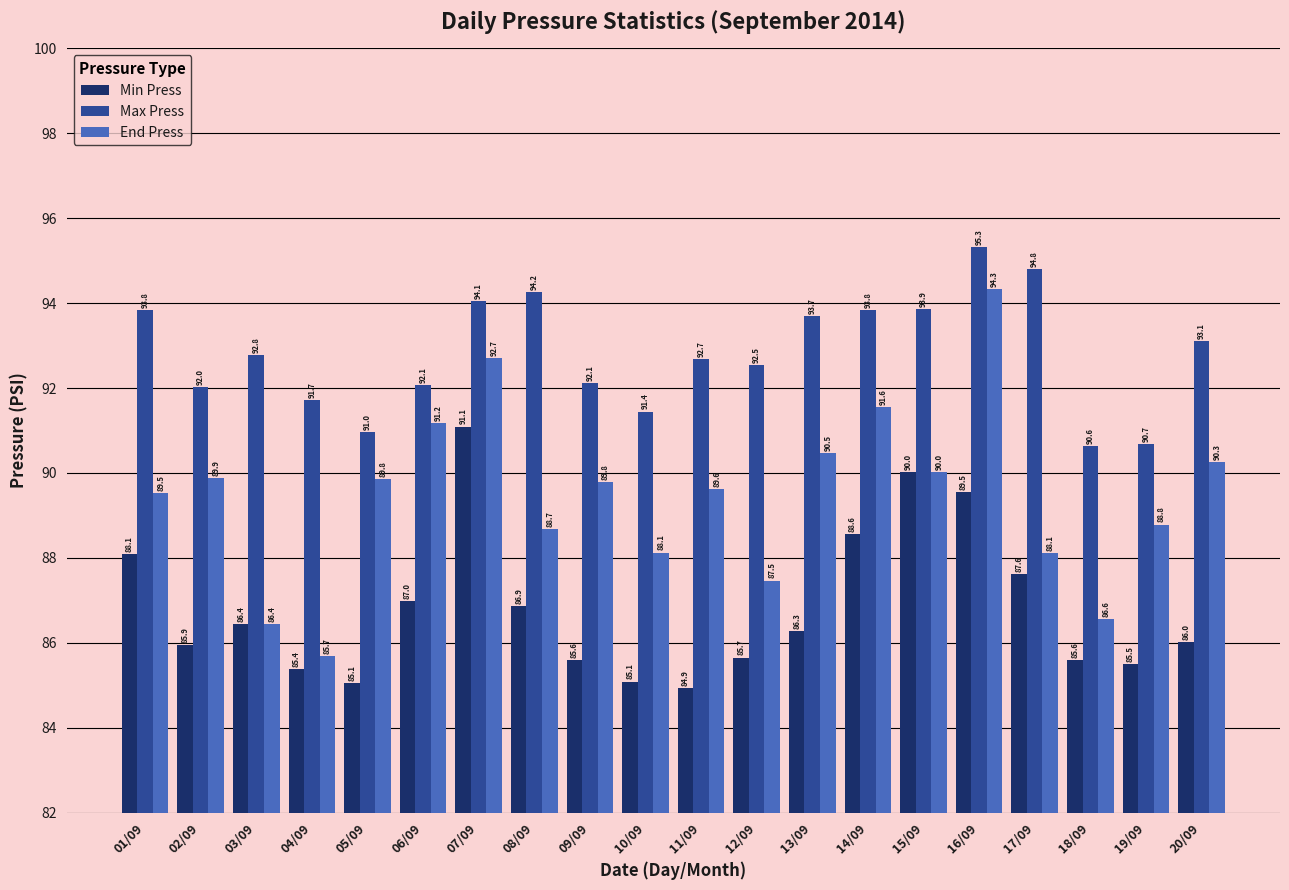

List the series in order of their overall mean, lowest first.

Min Press, End Press, Max Press